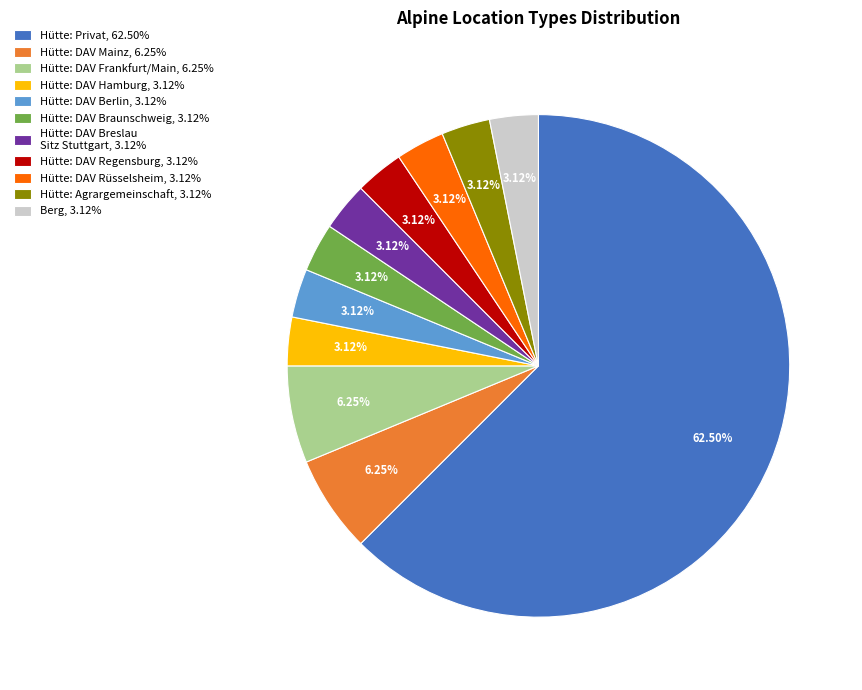

Do Hütte: DAV Rüsselsheim, 3.12% and Hütte: DAV Regensburg, 3.12% together represent more than half of the pie?

No